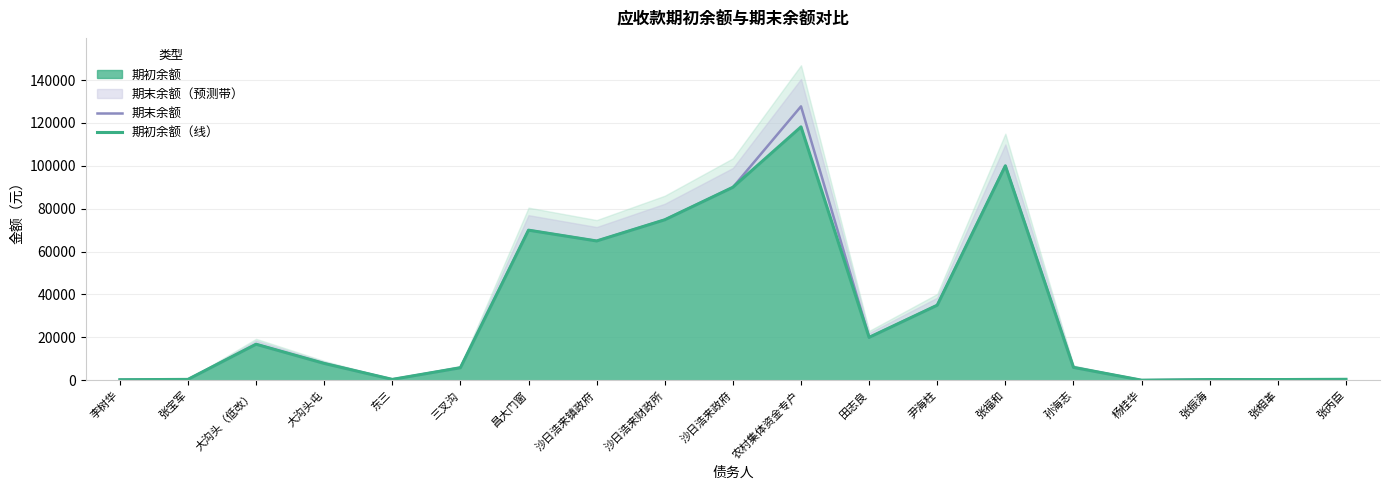

True or false: 期末余额 has more than 2 points higher than both neighbors.

True